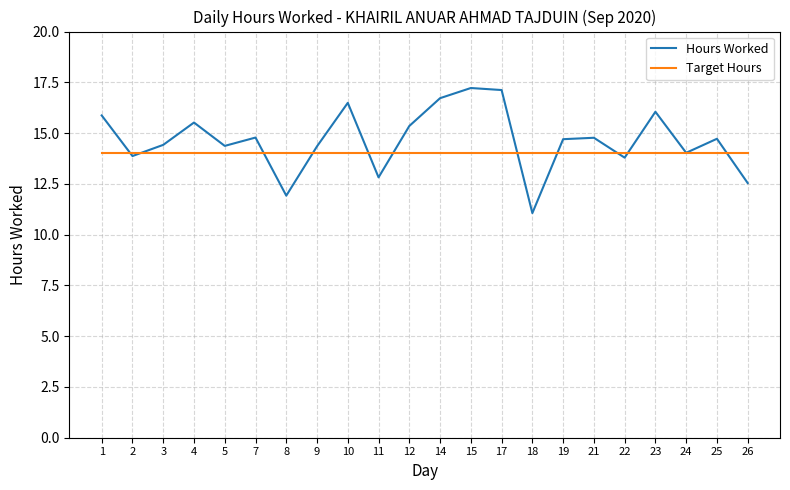

At which category does Hours Worked reach its first local valley?

2